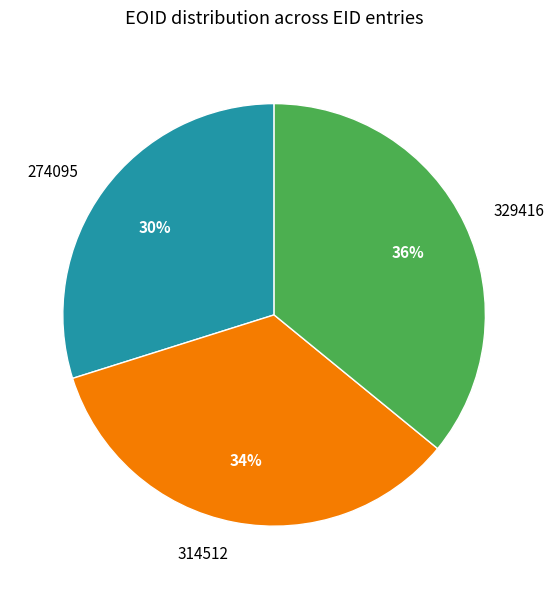

Does any single category account for the majority?

No